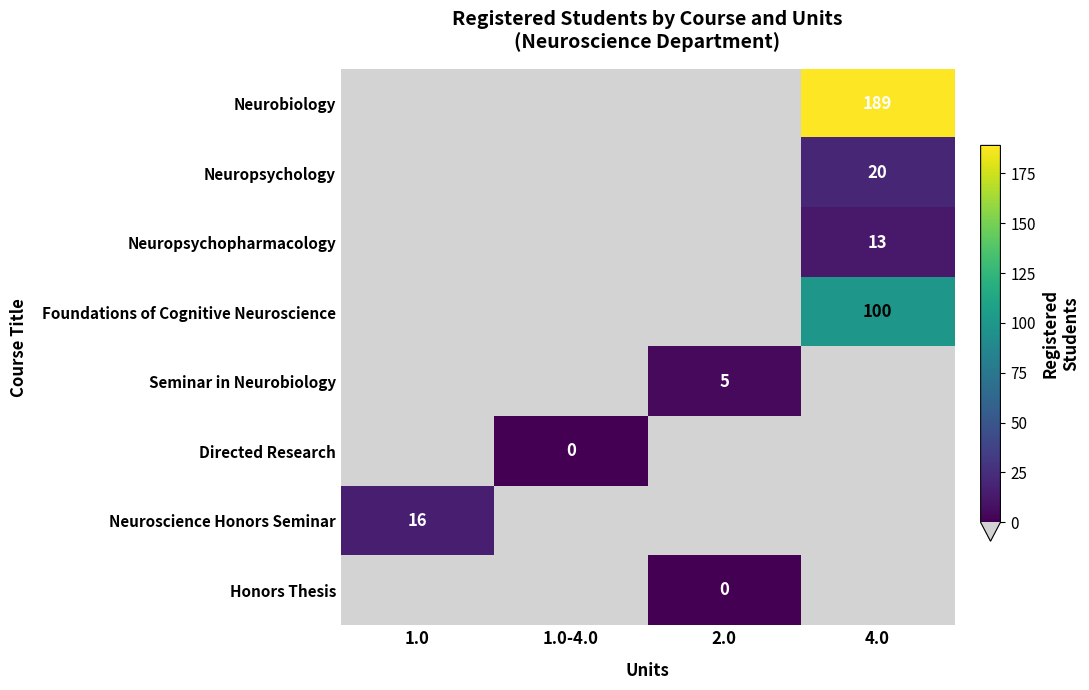

Is it true that Neuropsychopharmacology equals 13 at 4.0?

True